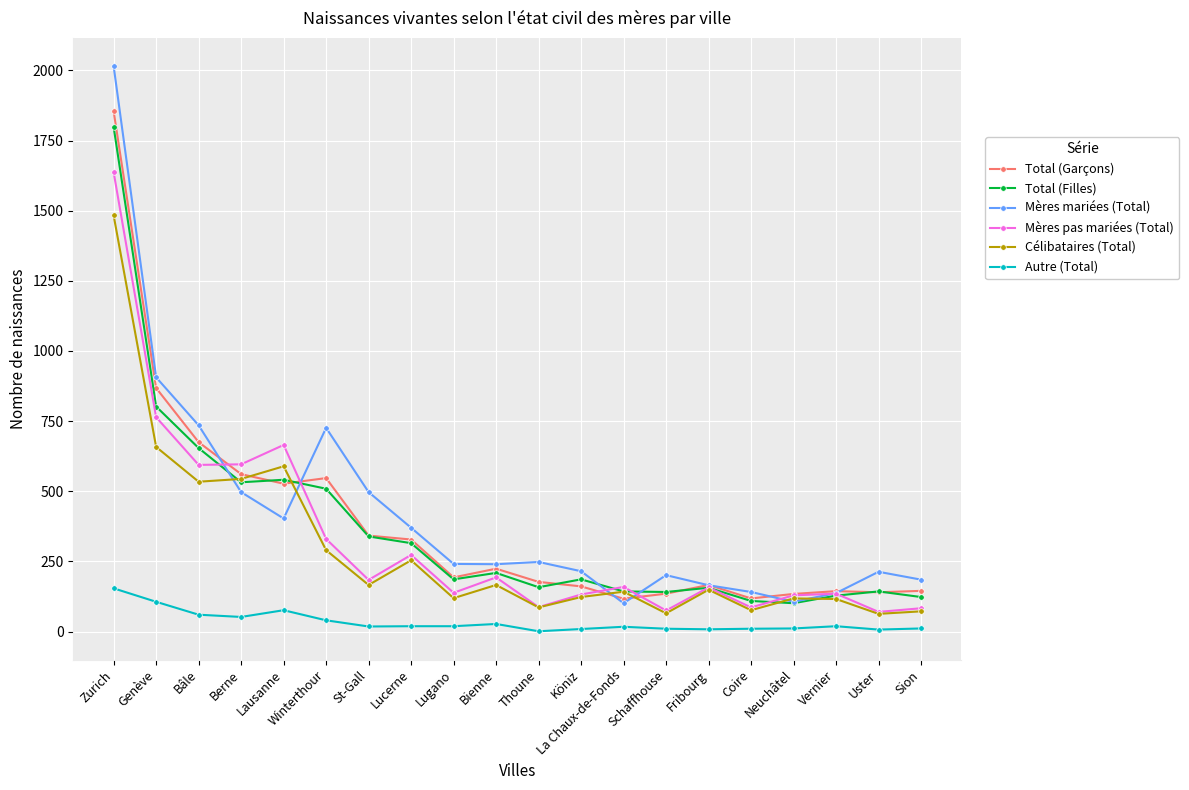

How many distinct data groups are displayed?

6